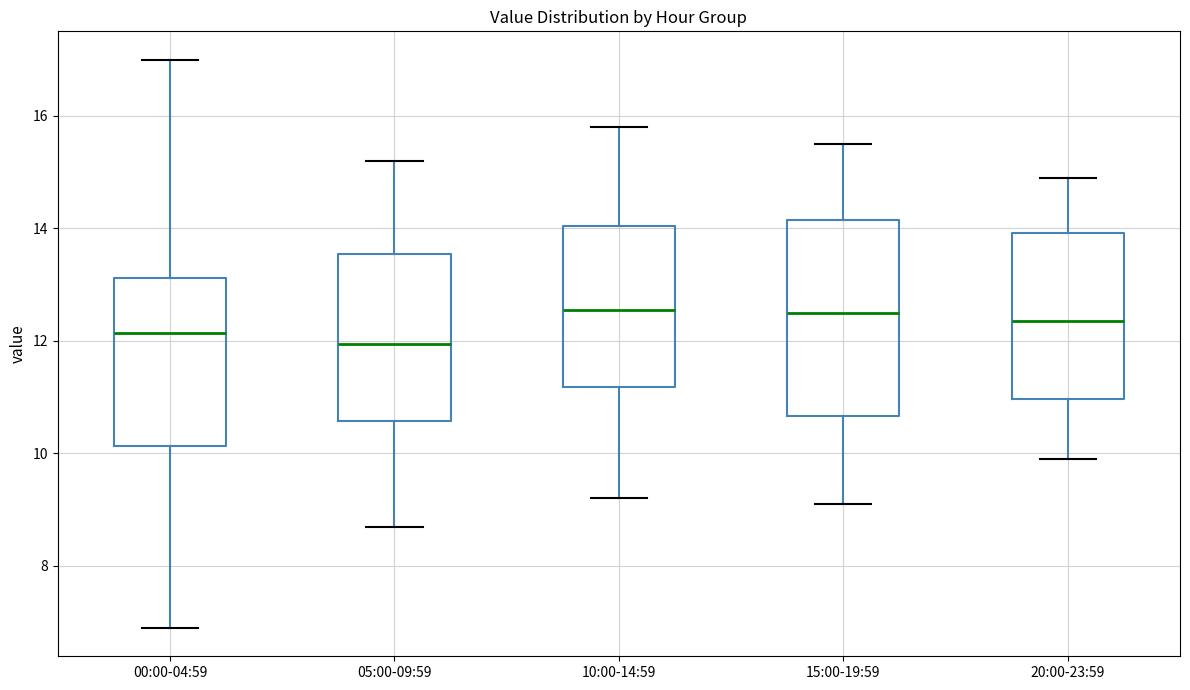

Comparing the boxes themselves (not the whiskers), which one is the tallest?

15:00-19:59